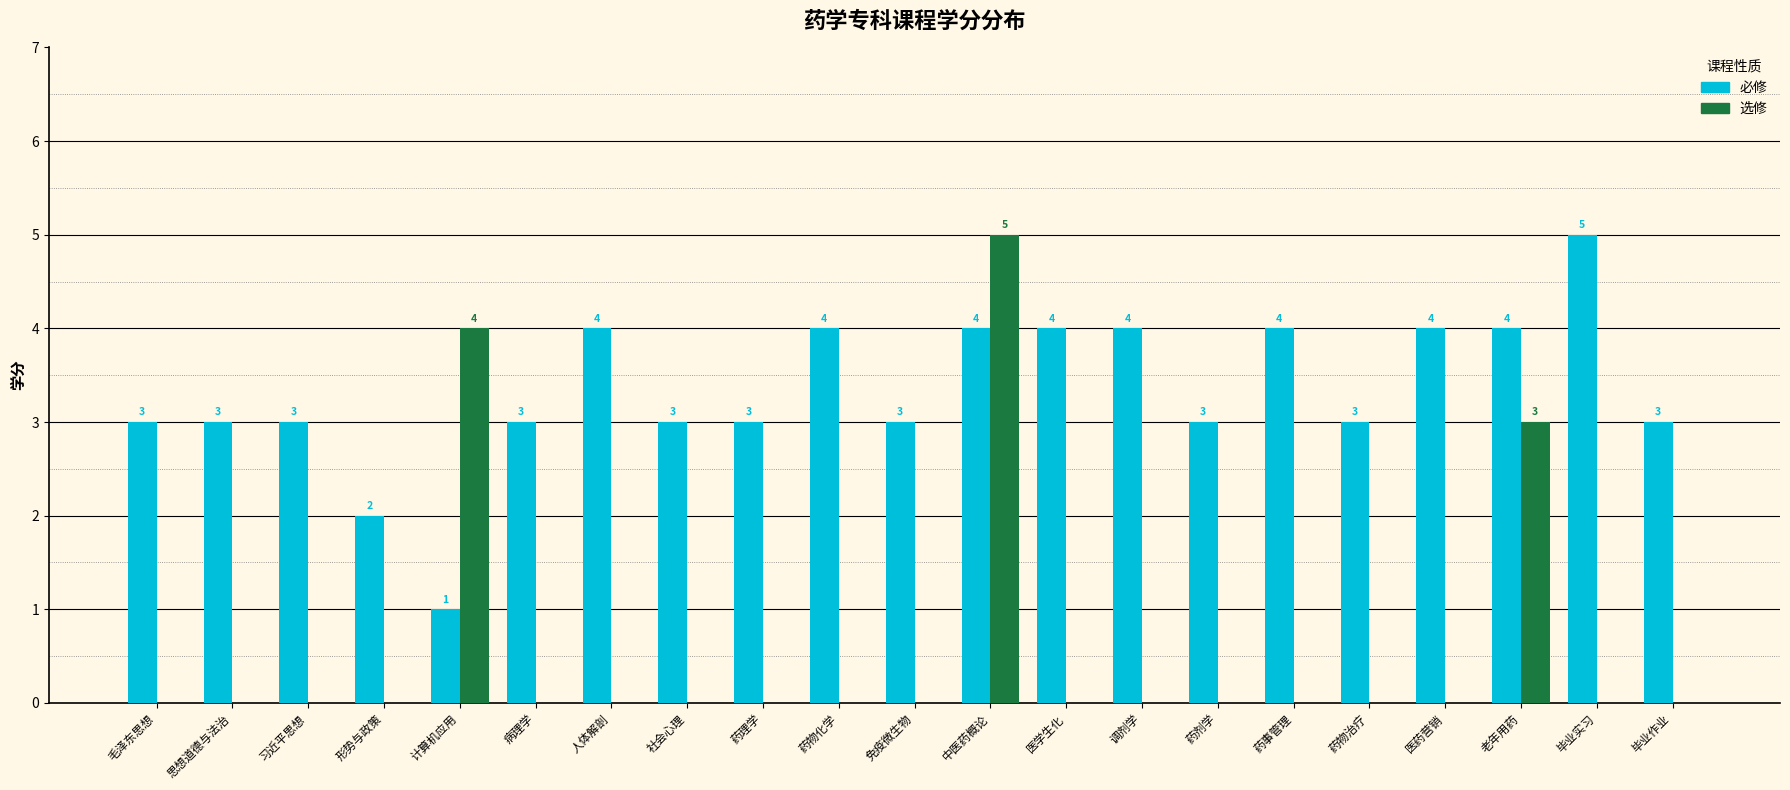

How many groups of bars are there?

21